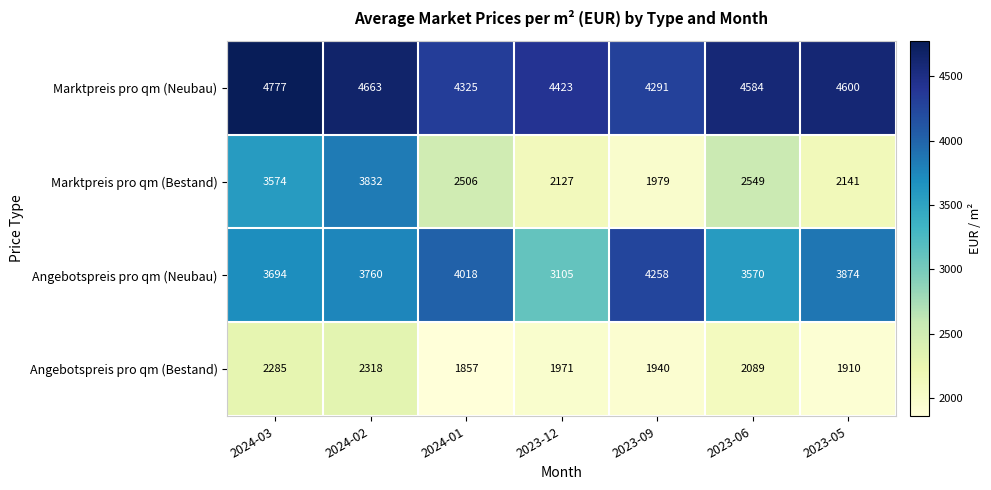

Reading right to left, transcribe all the data shown in this chart.

Marktpreis pro qm (Neubau): 2023-05=4600	2023-06=4584	2023-09=4291	2023-12=4423	2024-01=4325	2024-02=4663	2024-03=4777
Marktpreis pro qm (Bestand): 2023-05=2141	2023-06=2549	2023-09=1979	2023-12=2127	2024-01=2506	2024-02=3832	2024-03=3574
Angebotspreis pro qm (Neubau): 2023-05=3874	2023-06=3570	2023-09=4258	2023-12=3105	2024-01=4018	2024-02=3760	2024-03=3694
Angebotspreis pro qm (Bestand): 2023-05=1910	2023-06=2089	2023-09=1940	2023-12=1971	2024-01=1857	2024-02=2318	2024-03=2285